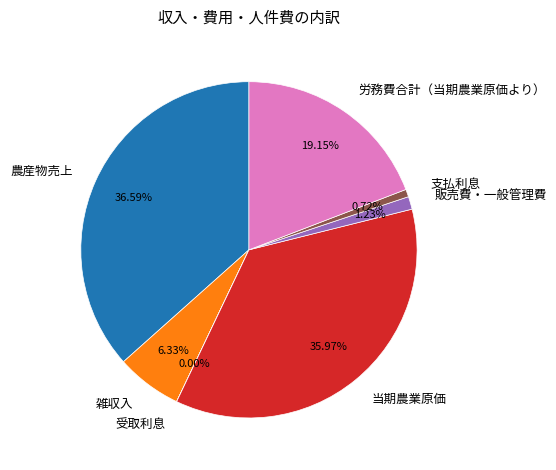

What is the largest slice in the pie chart?

農産物売上